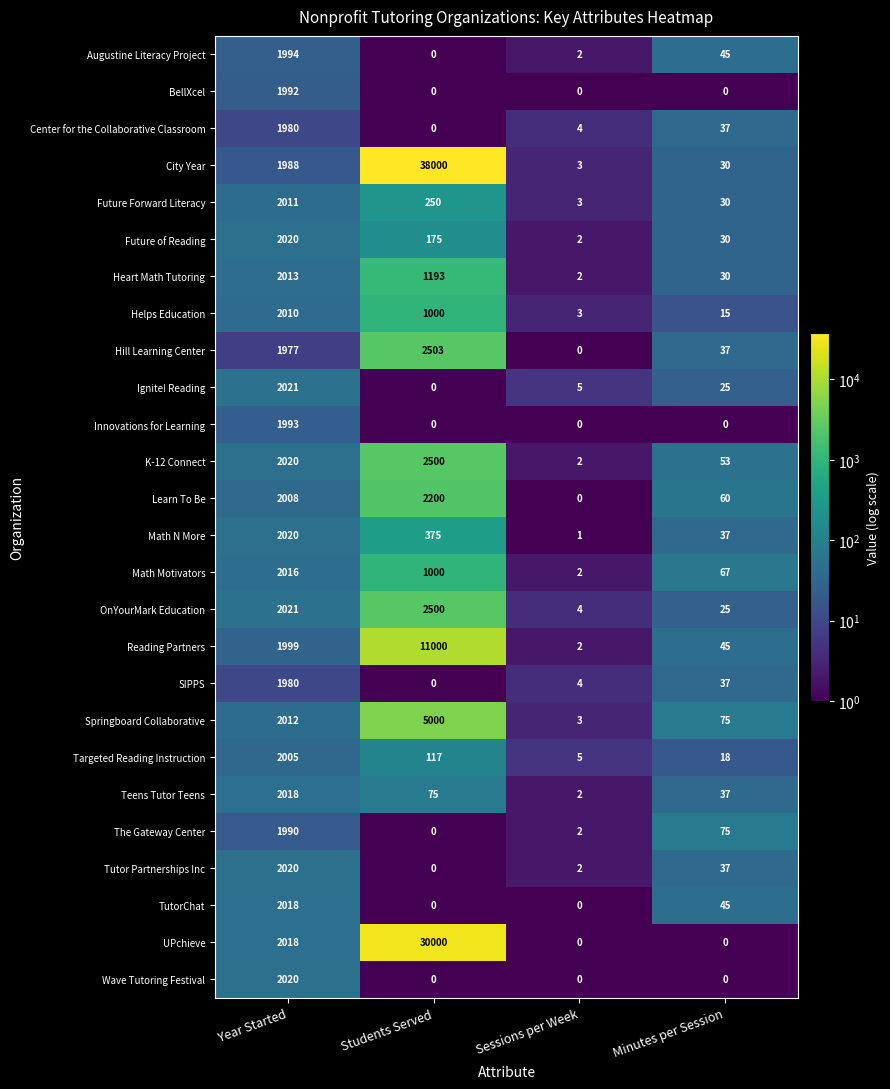

At how many categories does at least one series exceed 10859?

1